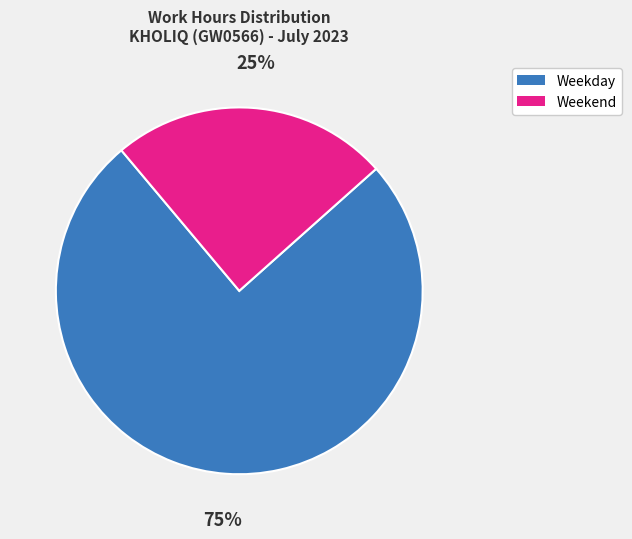

To the nearest percent, what is the average slice percentage?

50%